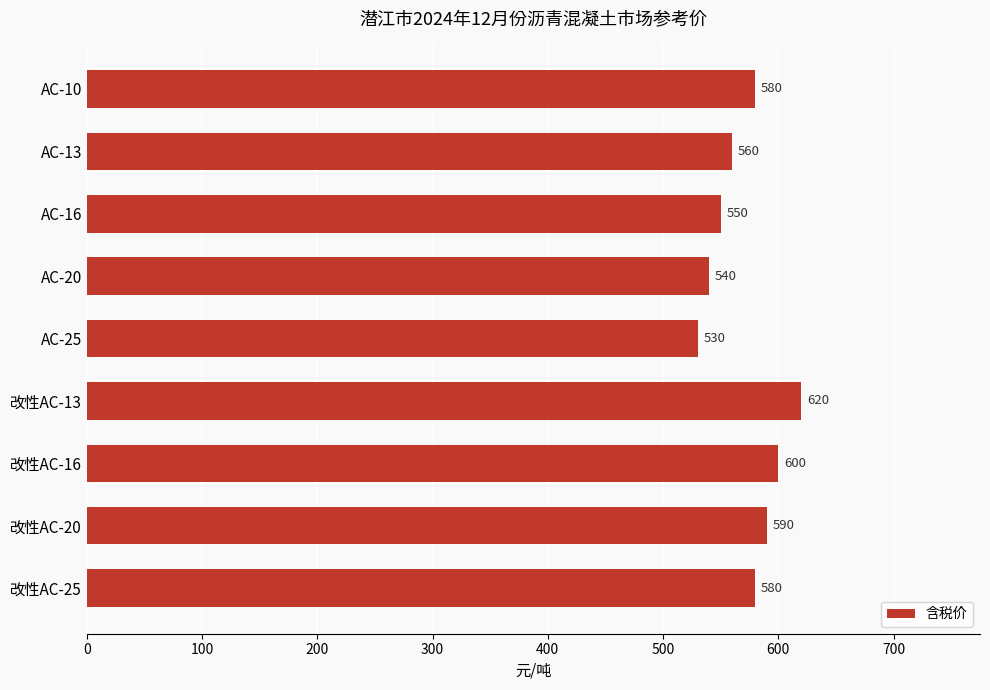

At which category does the chart reach its peak across all series?

改性AC-13